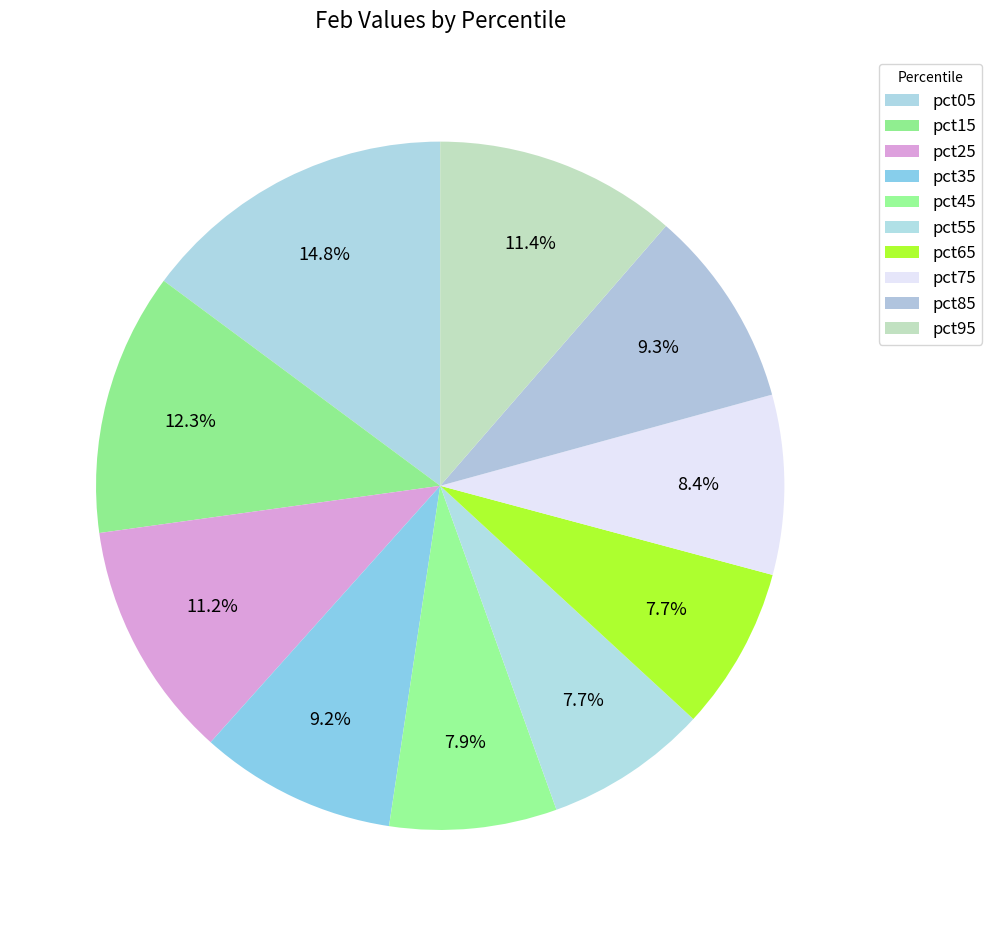

How many slices are in this pie chart?

10